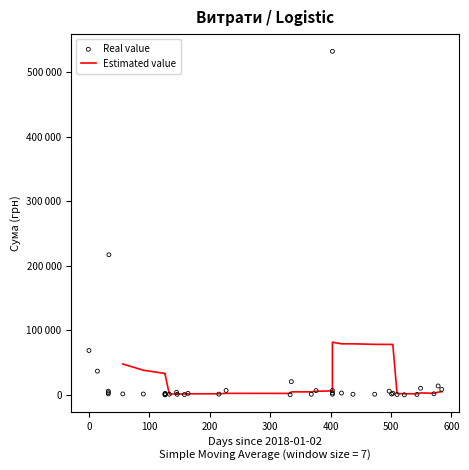

Which series has the largest Y range (max minus min)?

Real value